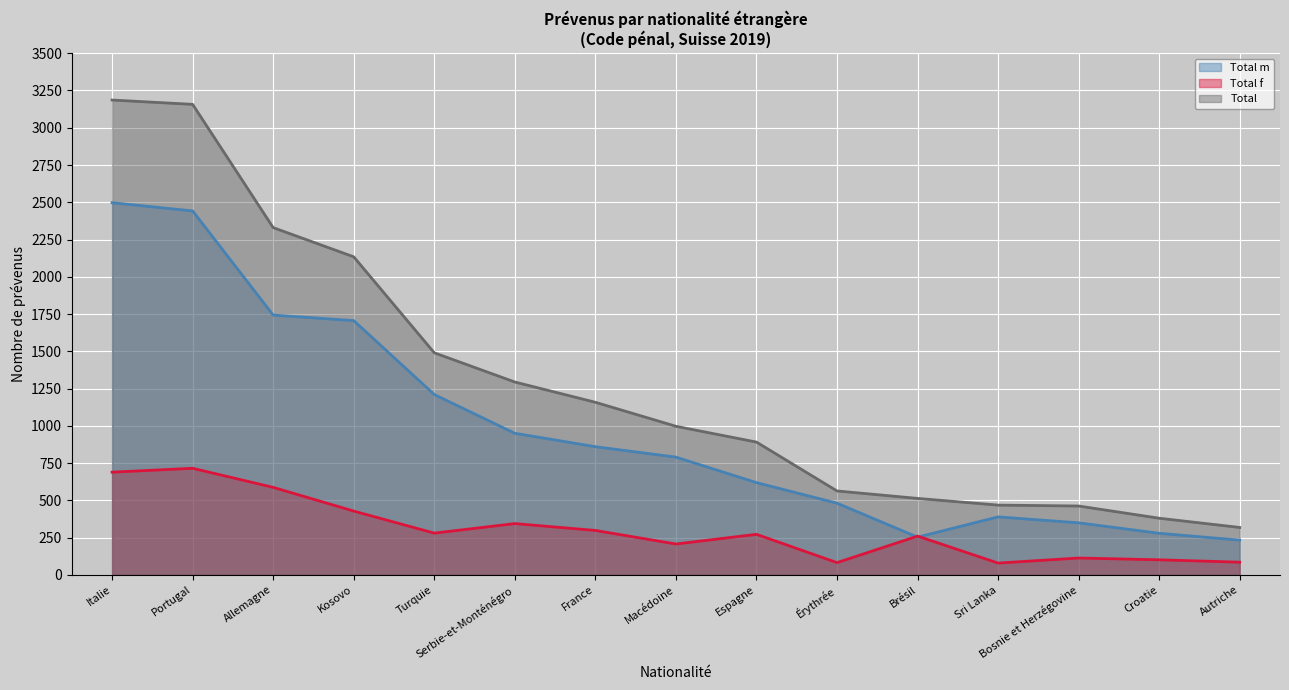

Which category has the lowest value across all series?

Sri Lanka